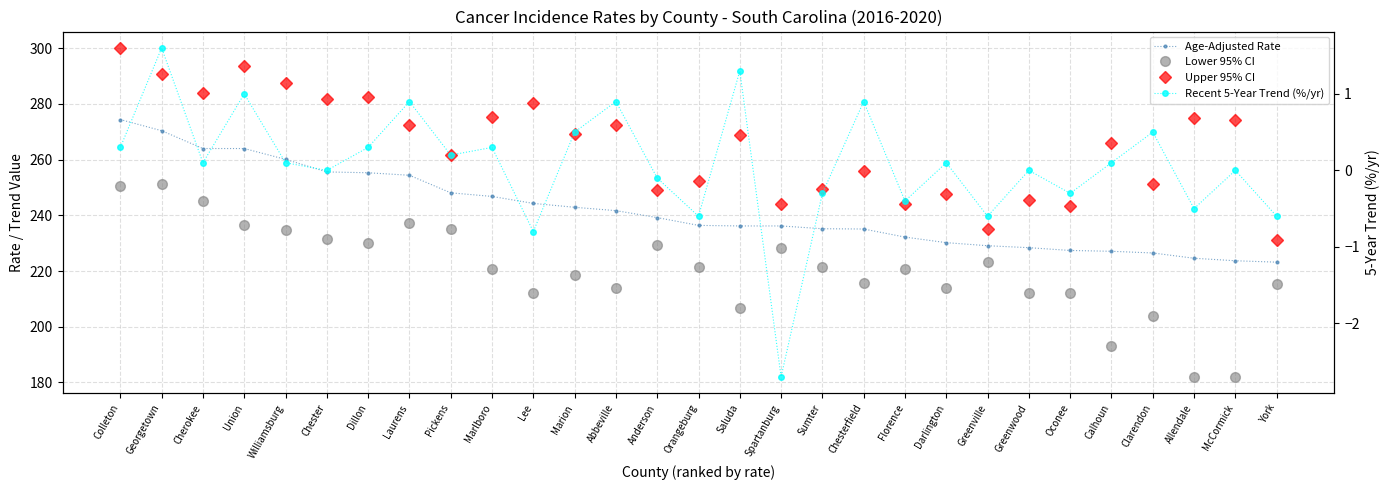

What is the sum of the Recent 5-Year Trend (%/yr) values at Calhoun and Chester?

0.1